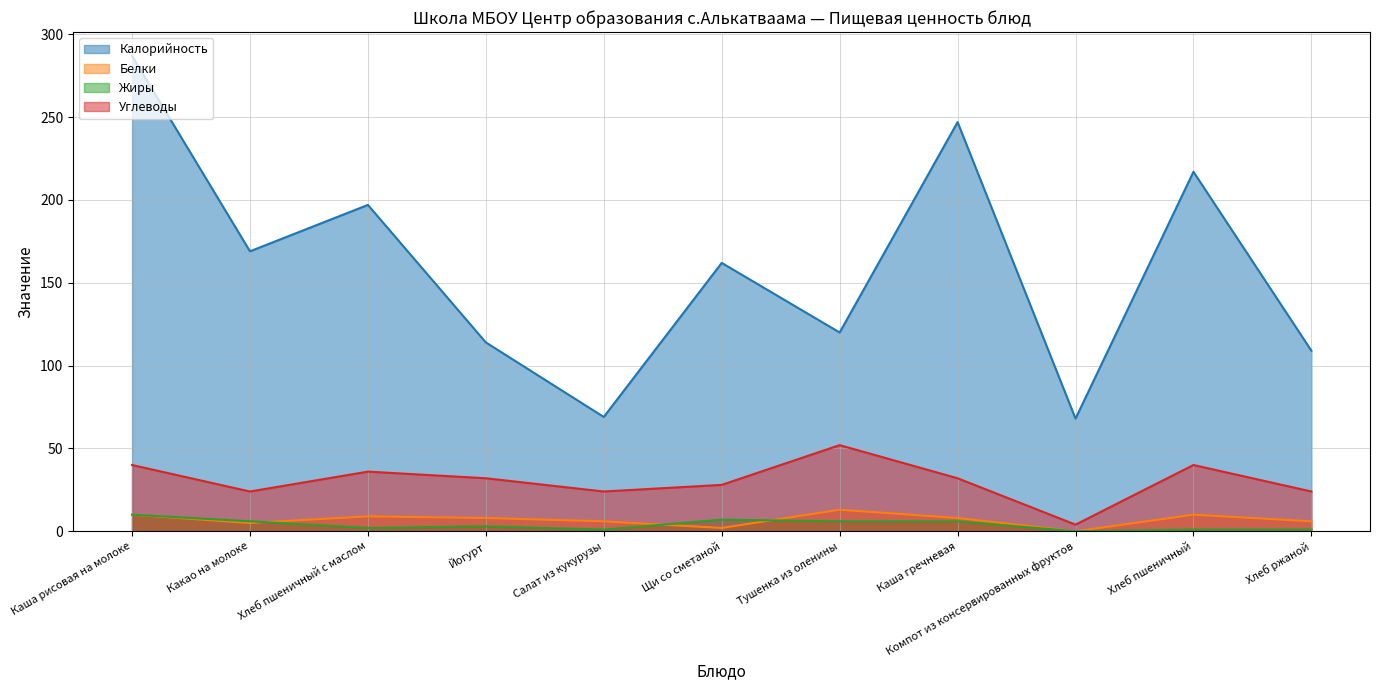

At which label does Белки first exceed 8?

Каша рисовая на молоке